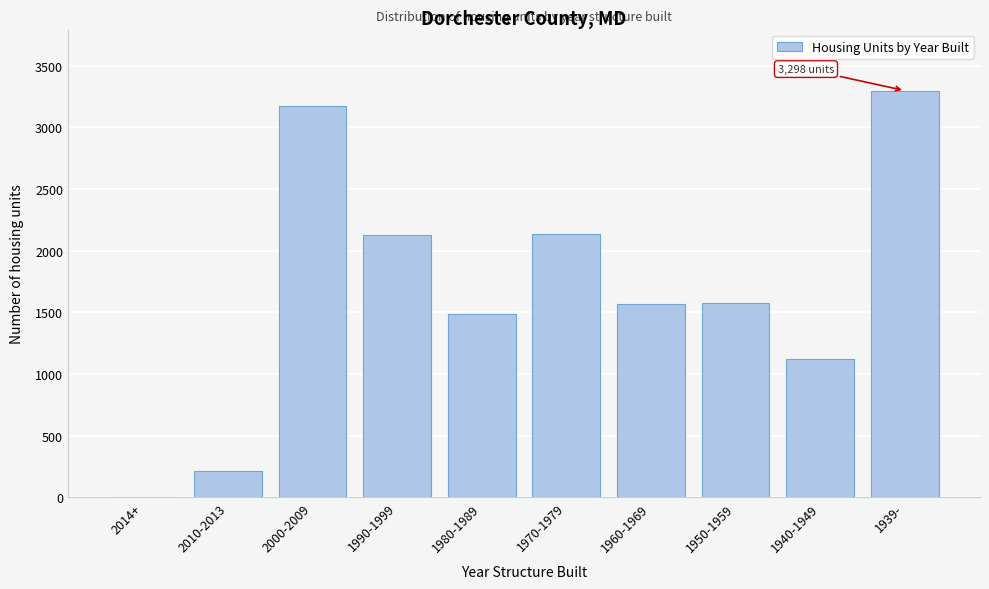

Which label corresponds to the largest value in the chart?

1939-